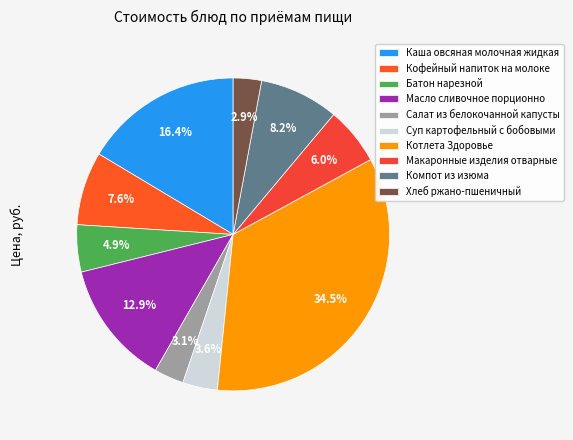

To the nearest percent, what is the average slice percentage?

10%